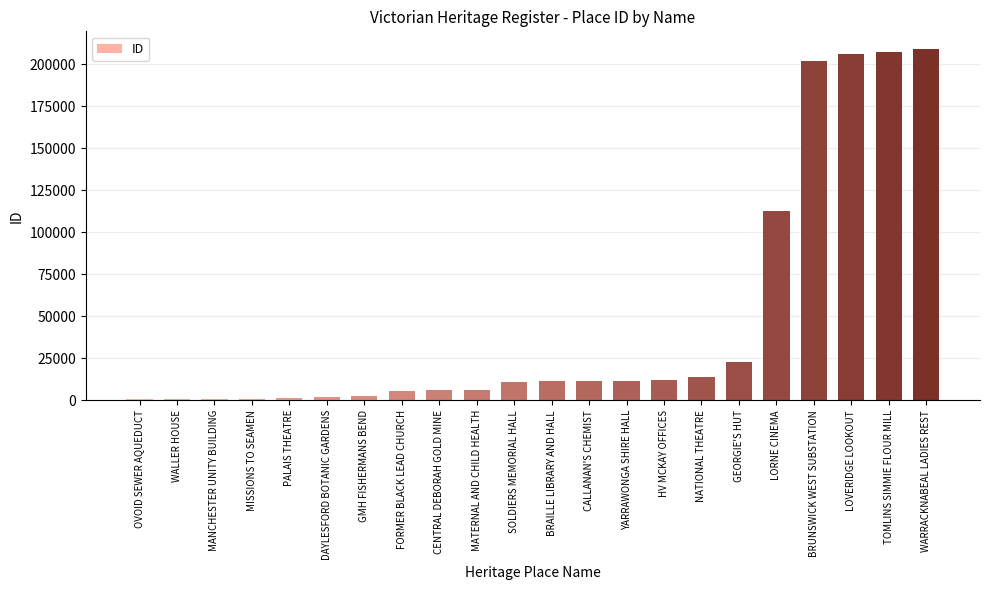

What is the greatest value displayed?

209200